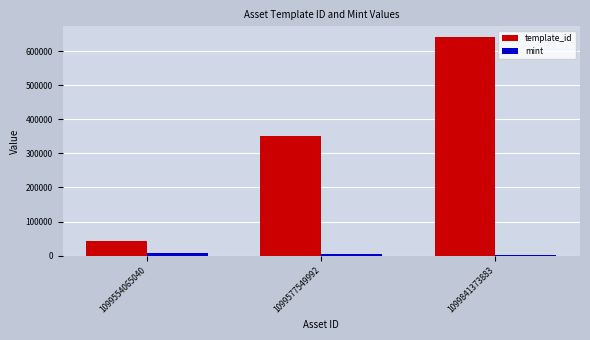

At which category is the sum across all series the highest?

1099841373883